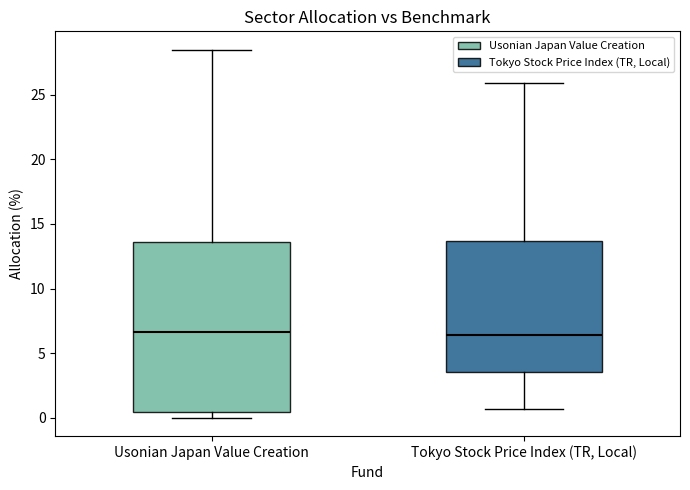

Reading left to right, read every box against the y-axis: the position of its median line, the range the box covers, and the ends of its whiskers. The values are not printed on the chart, so give them approximately, as read against the axis.

Usonian Japan Value Creation: median 6.5, box 0.5 to 13.5, whiskers 0.0 to 28.5
Tokyo Stock Price Index (TR, Local): median 6.5, box 3.5 to 13.5, whiskers 0.5 to 26.0